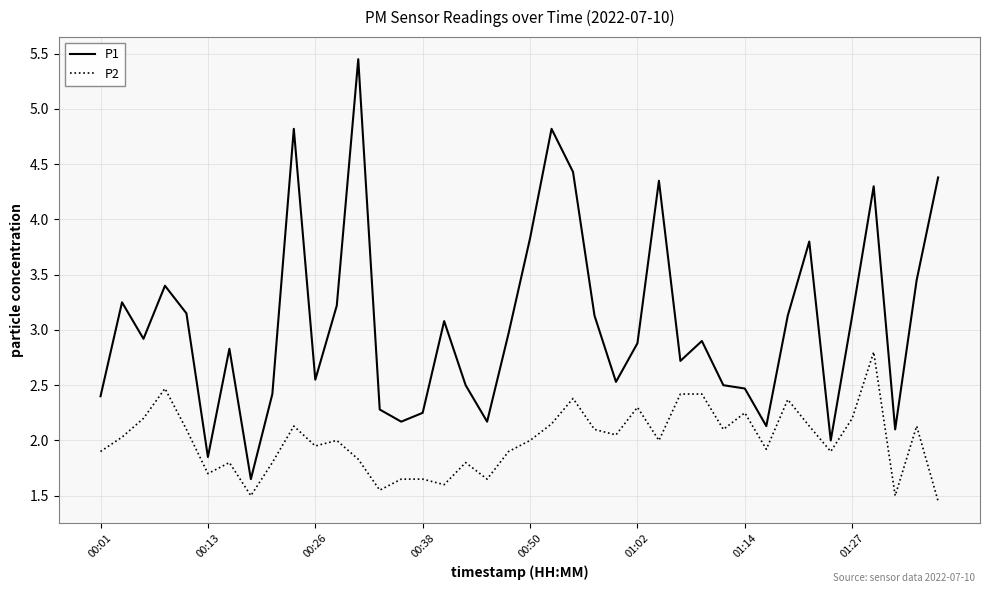

Which series has the largest total across all categories?

P1